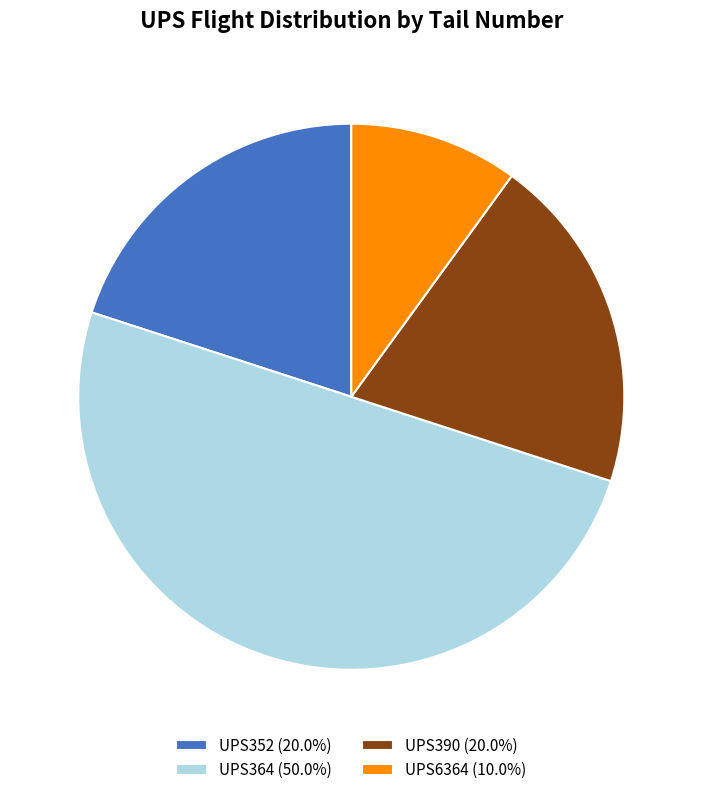

Do UPS6364 (10.0%) and UPS352 (20.0%) together represent more than half of the pie?

No